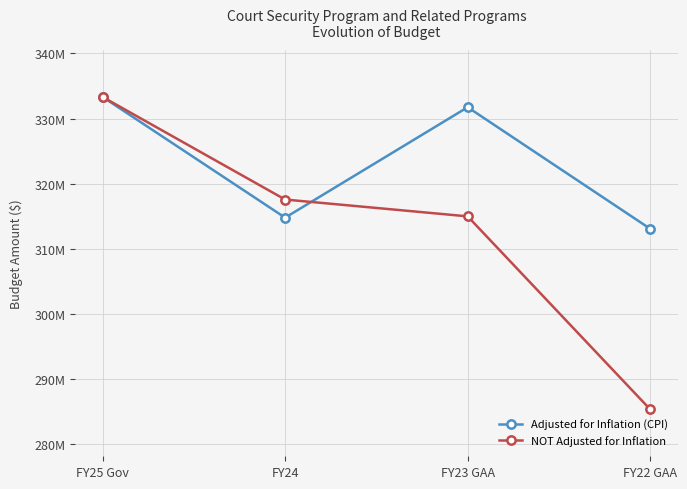

Rank the series by their average value, from lowest to highest.

NOT Adjusted for Inflation, Adjusted for Inflation (CPI)